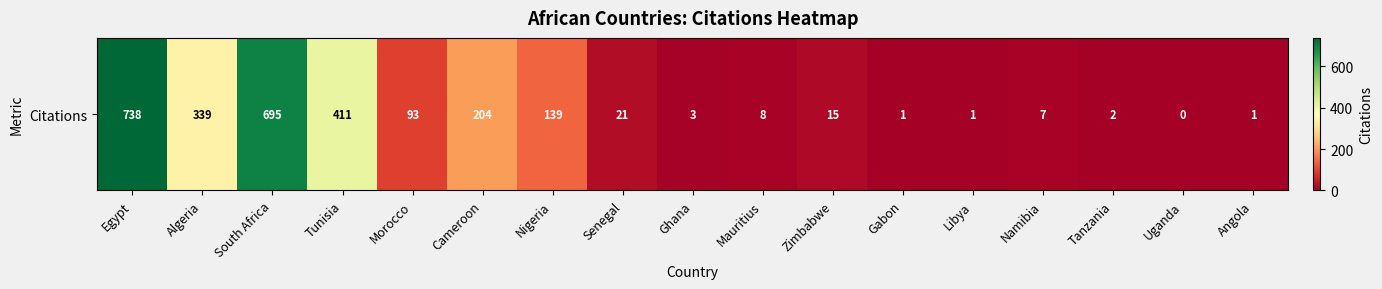

List the labels in order of value, smallest first.

Uganda, Gabon, Libya, Angola, Tanzania, Ghana, Namibia, Mauritius, Zimbabwe, Senegal, Morocco, Nigeria, Cameroon, Algeria, Tunisia, South Africa, Egypt